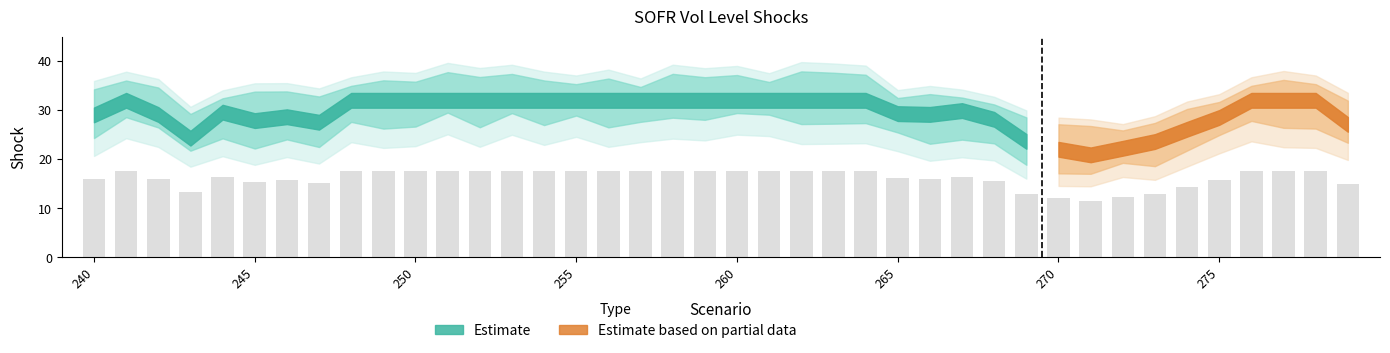

What is the value of the 25th bar from the left?

17.6